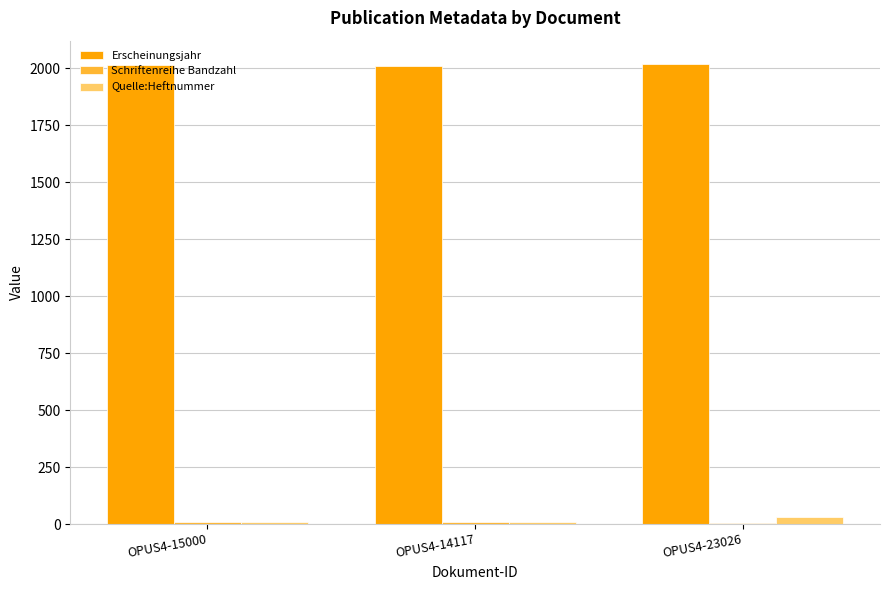

The Erscheinungsjahr series shows 1002 at OPUS4-14117. True or false?

False